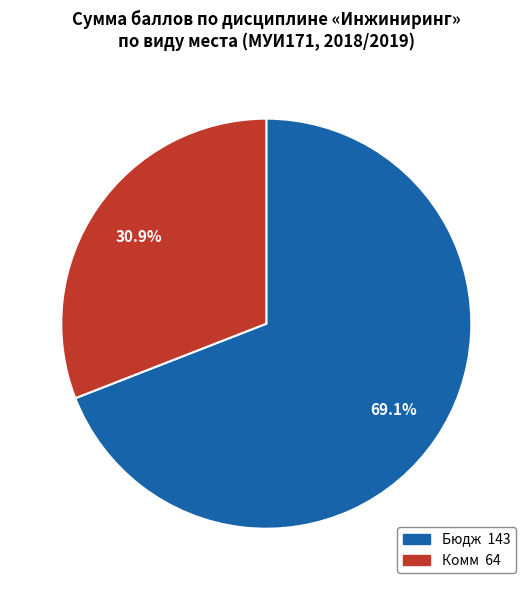

Which has a higher value, Комм or Бюдж?

Бюдж